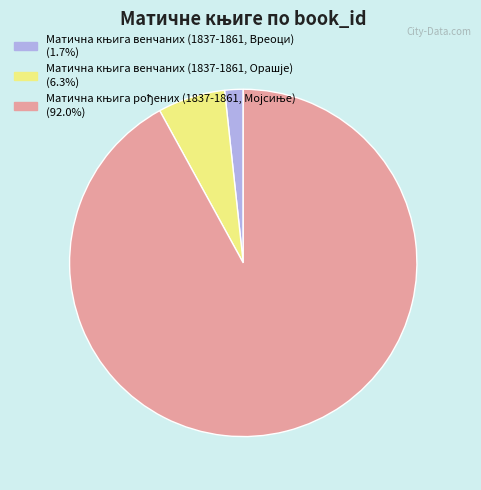

Is there any slice that represents more than half of the pie?

Yes